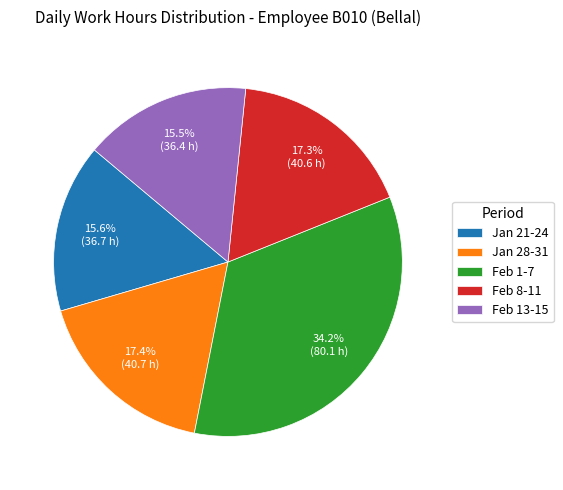

Which slice is the largest?

Feb 1-7